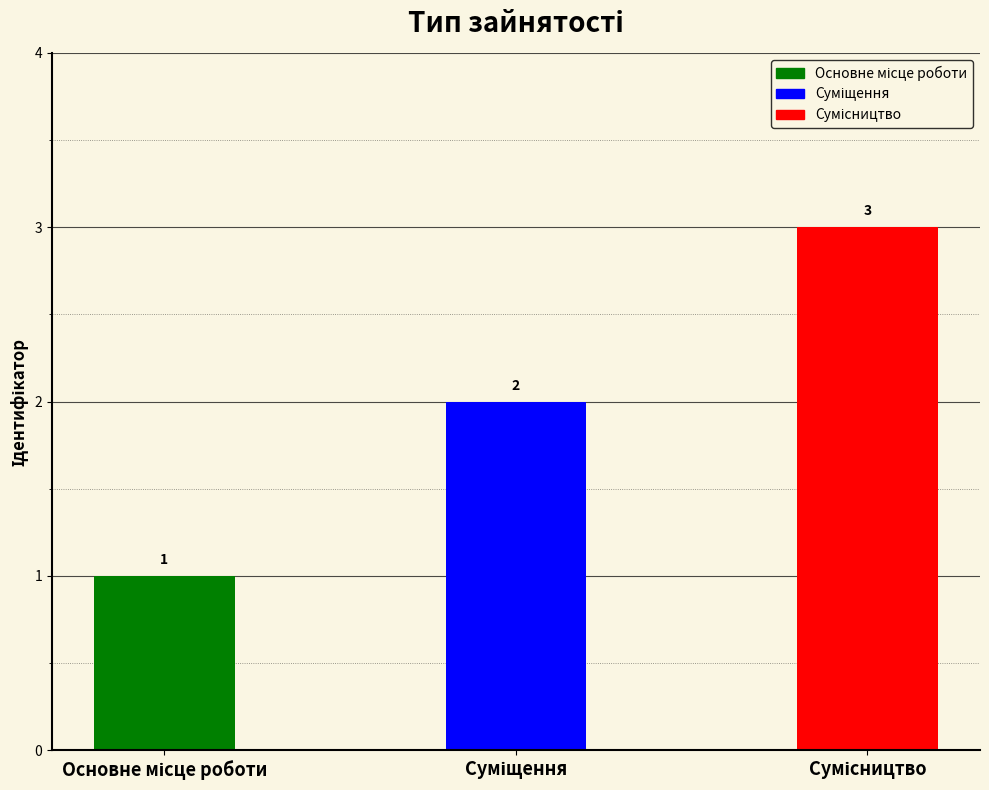

Count the values in the range 1 to 3.

3